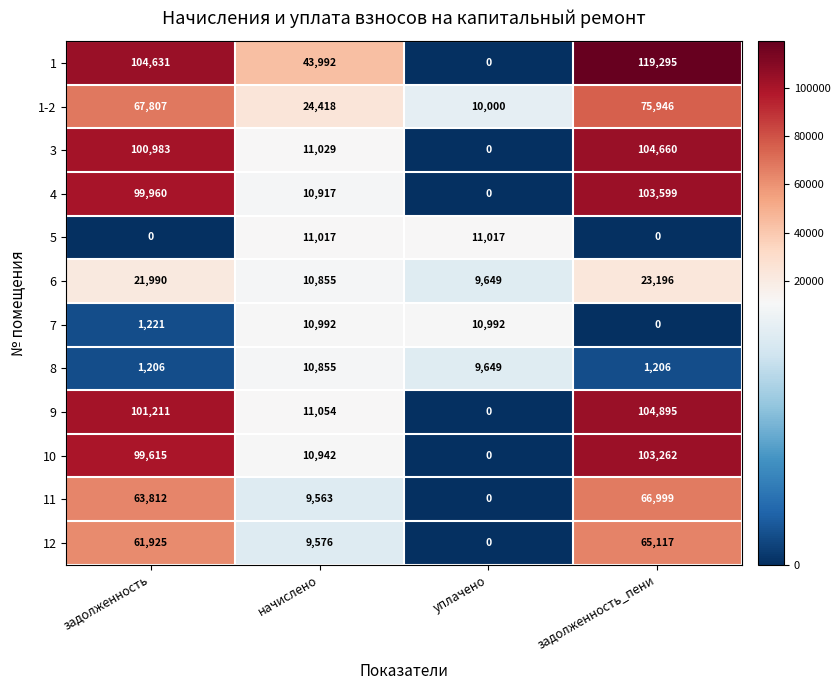

What is the difference between the 11 values at уплачено and задолженность_пени?

66999